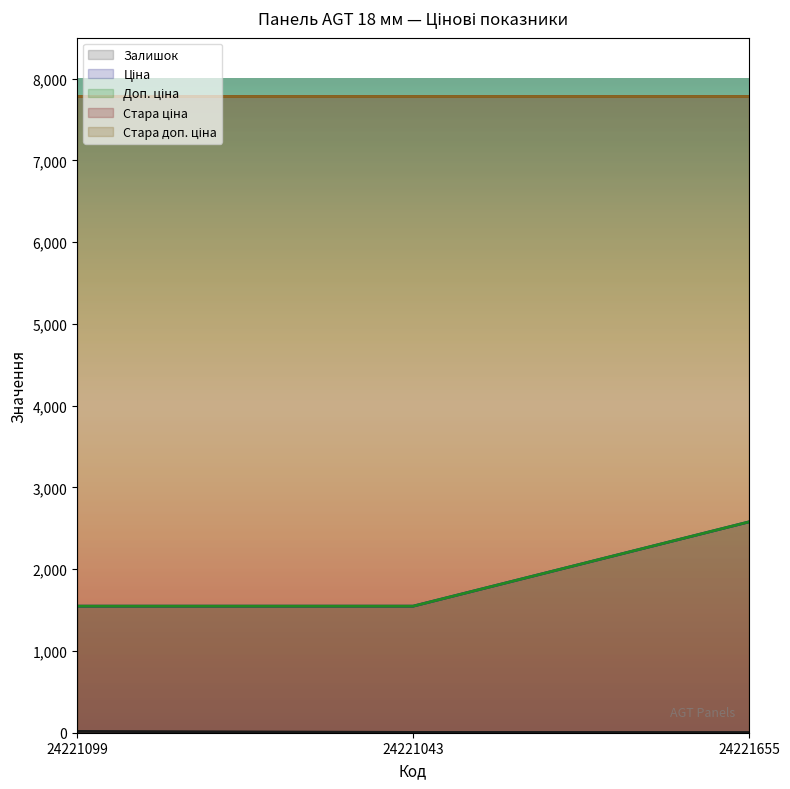

Does the chart have visible grid lines?

No